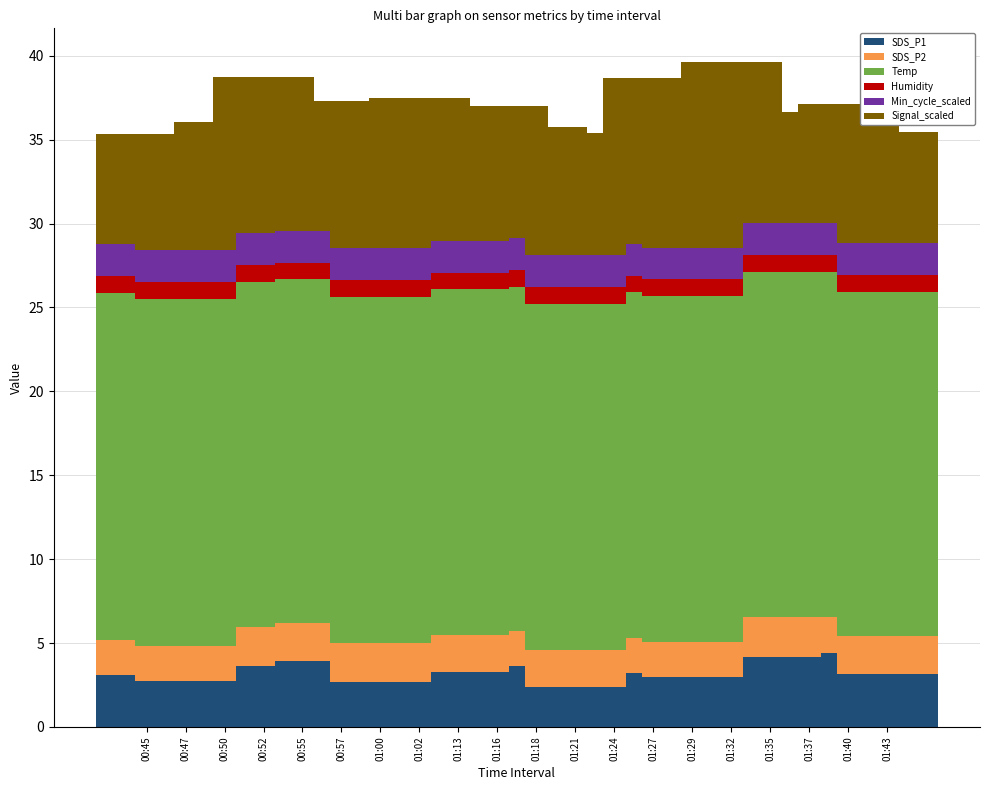

True or false: SDS_P1 has a value of 3.6 at 00:50.

True